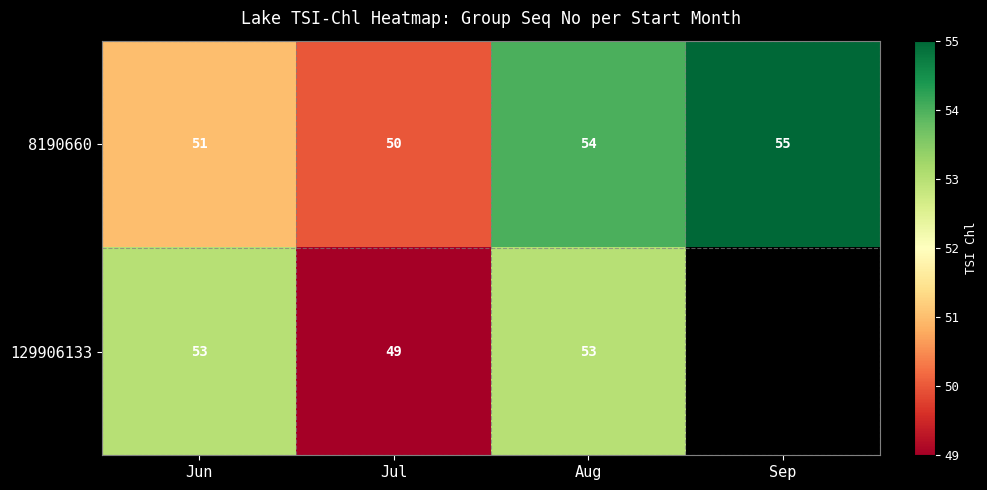

Rank the categories by 8190660 value from highest to lowest.

Sep, Aug, Jun, Jul